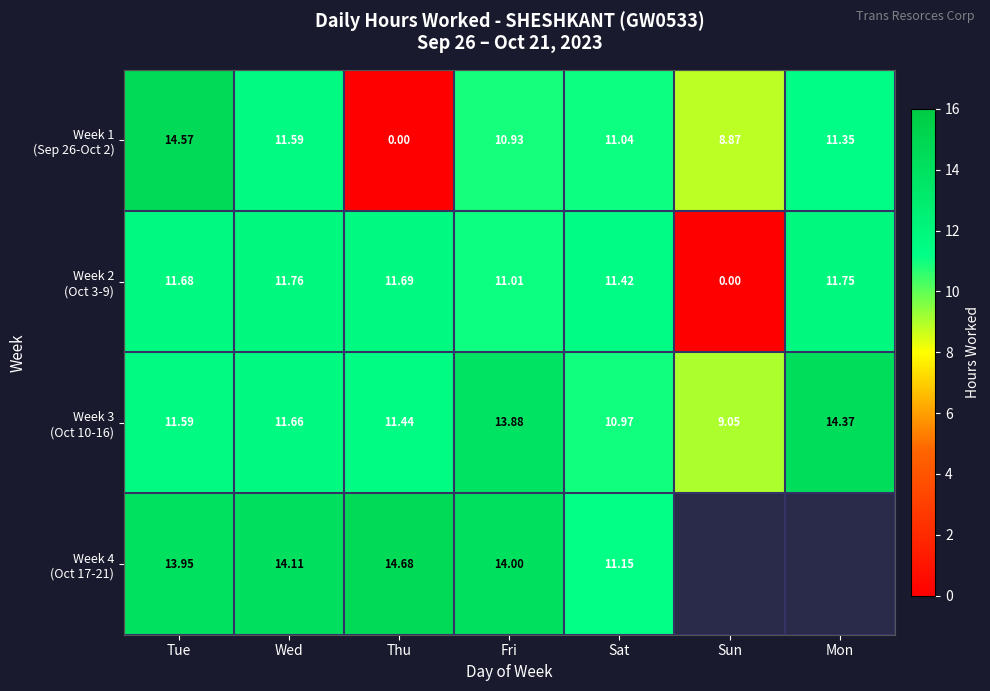

How many data points in Week 1 (Sep 26-Oct 2) are less than 11?

3